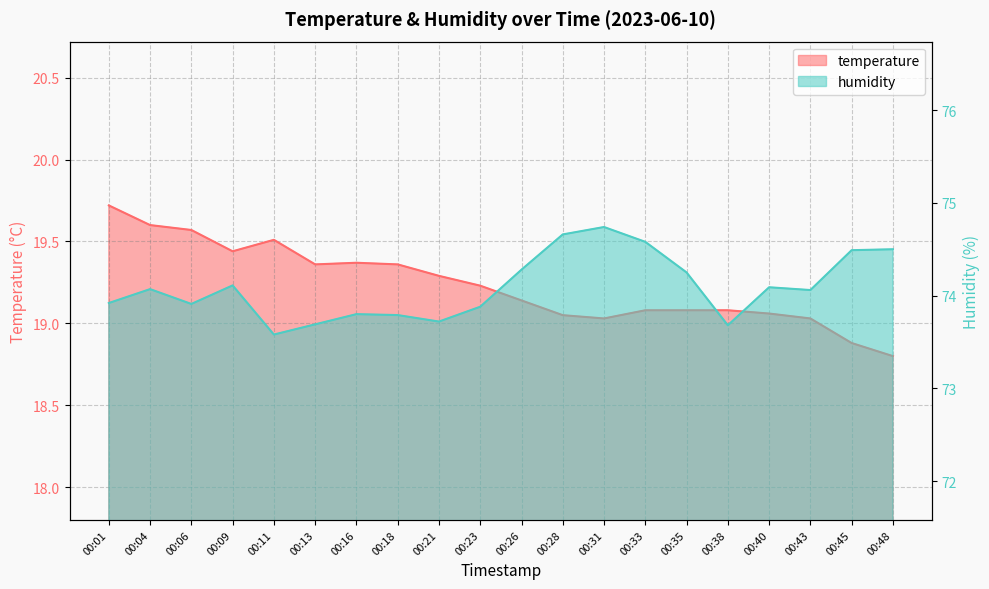

The value of humidity at 00:06 is 42.9. True or false?

False